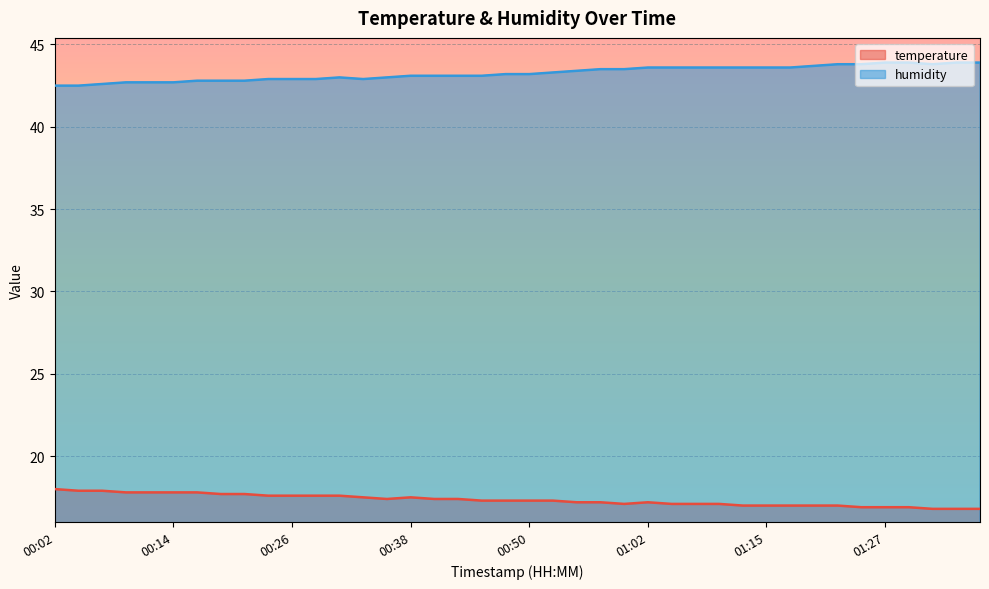

What is the label of the 6th point from the right?

01:24